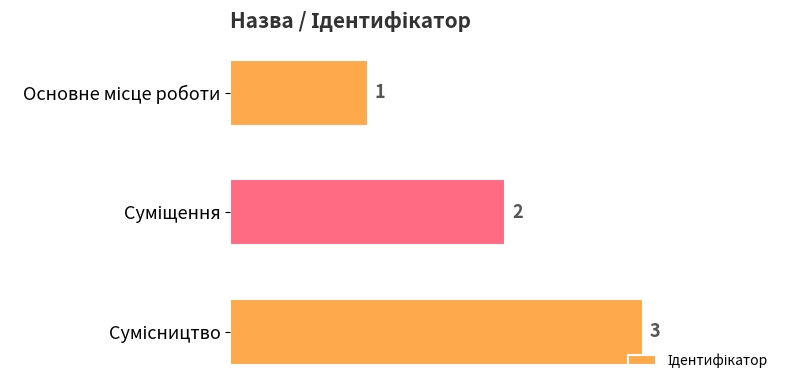

How many data points are less than 2?

1